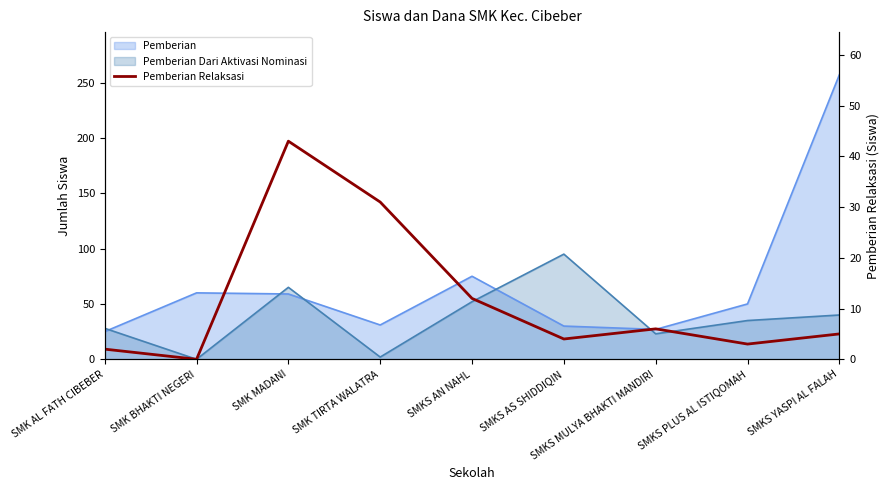

How many values are above zero?

8